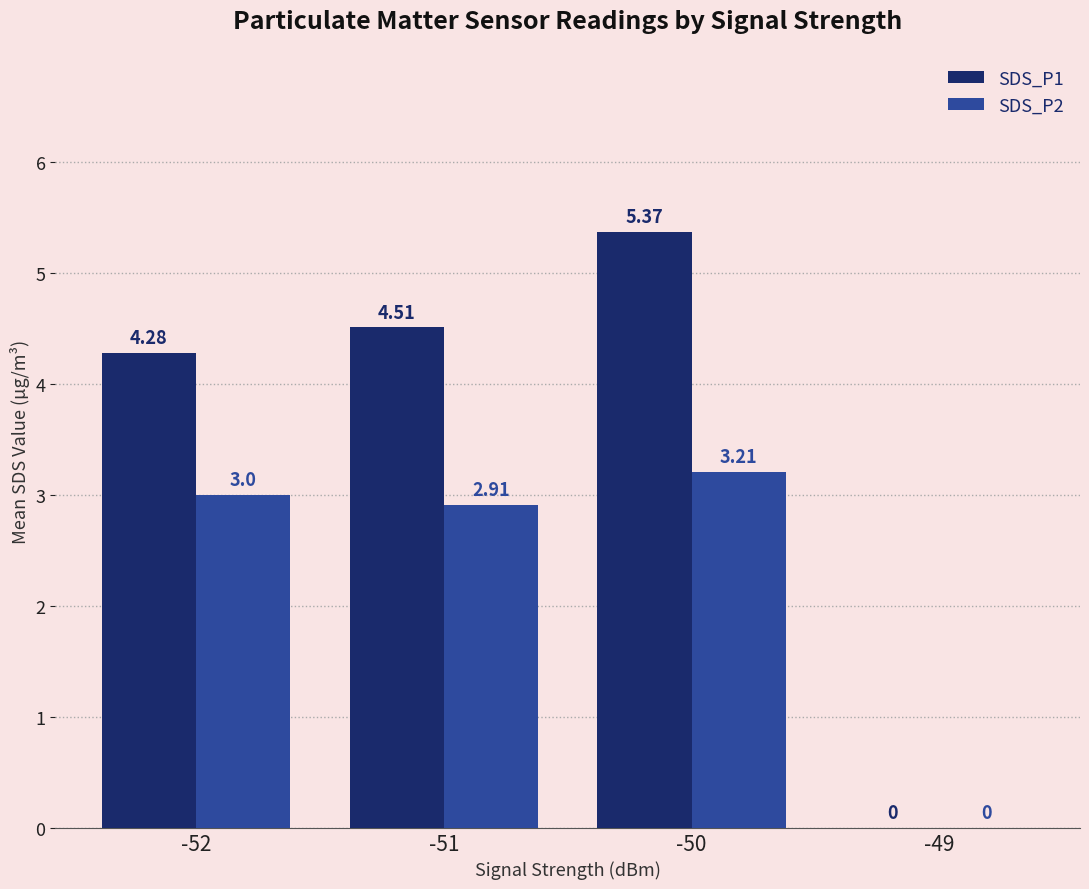

How many data points does each series have?

4